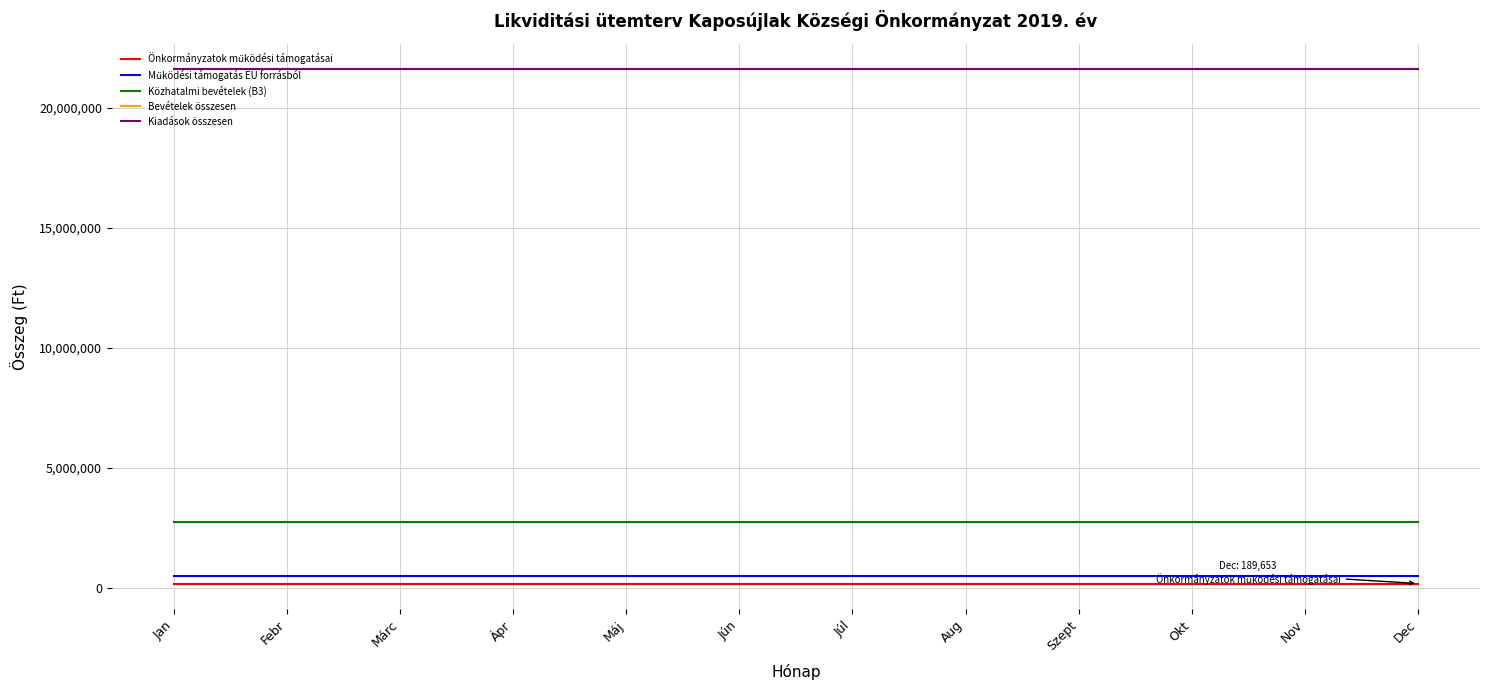

What is the label of the 1st point from the right?

Dec